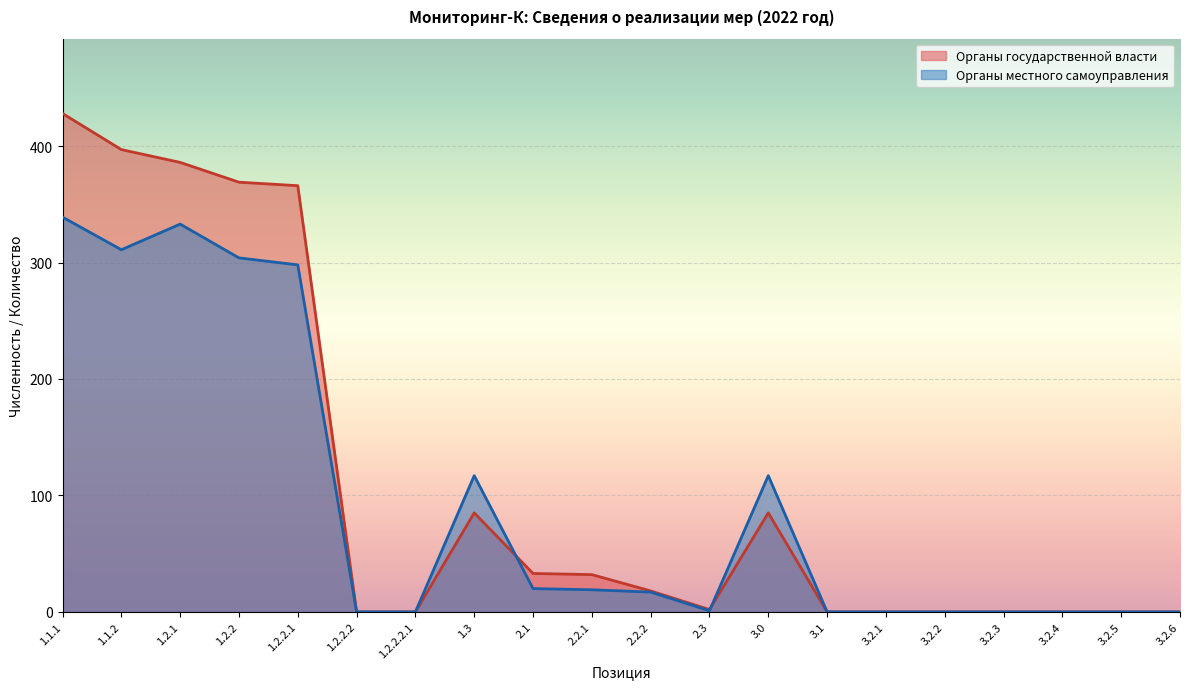

What is the sum of all Органы государственной власти values?

2201